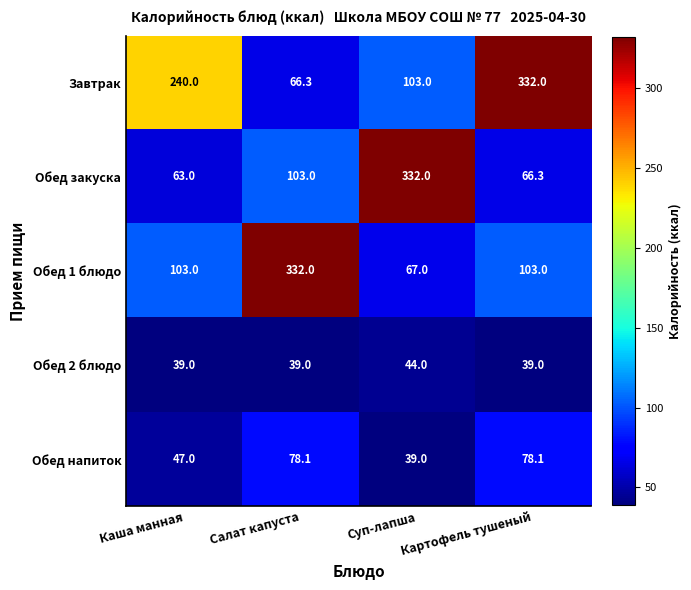

What is the greatest value displayed?

332.0